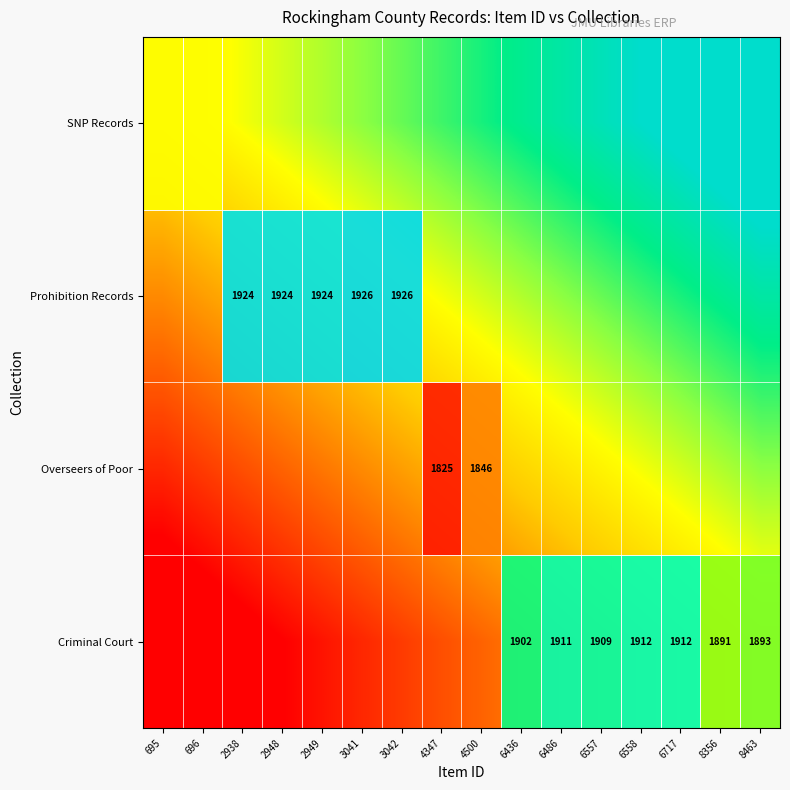

Which category has the lowest value in the Prohibition Records series?

695